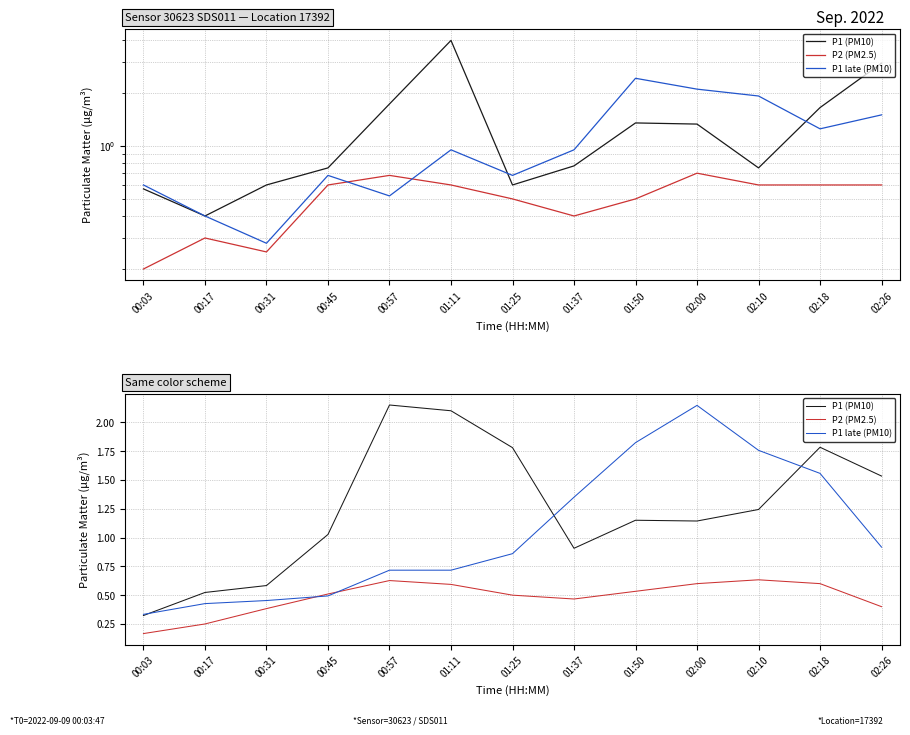

Is this an area chart (filled region under the line)?

No